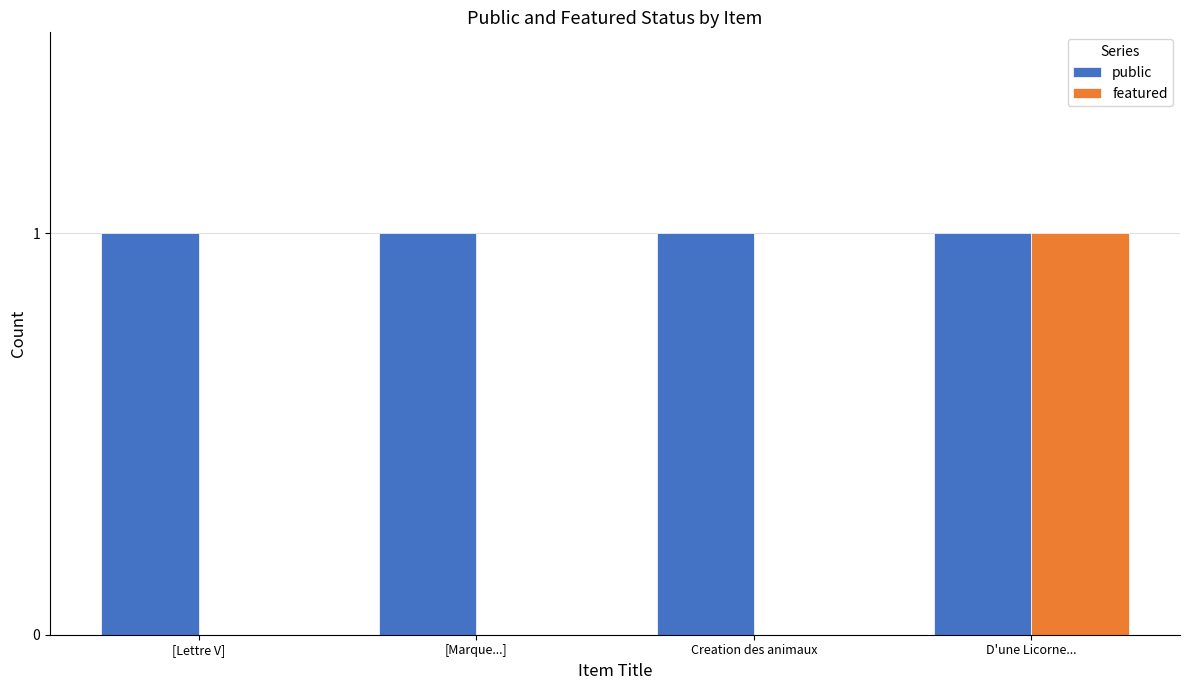

What is the total value across all series at D'une Licorne...?

2